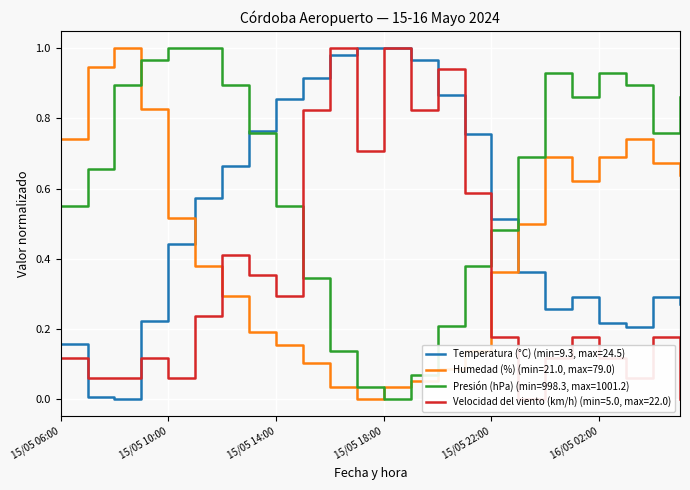

Where is the first local minimum for Humedad (%)?

15/05 17:00